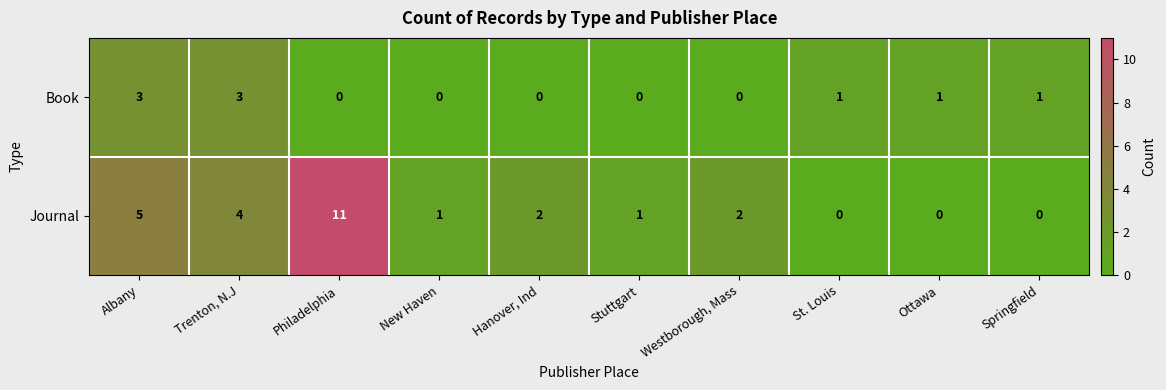

Reading right to left, what are all the values shown in this chart?

Book: Springfield=1	Ottawa=1	St. Louis=1	Westborough, Mass=0	Stuttgart=0	Hanover, Ind=0	New Haven=0	Philadelphia=0	Trenton, N.J=3	Albany=3
Journal: Springfield=0	Ottawa=0	St. Louis=0	Westborough, Mass=2	Stuttgart=1	Hanover, Ind=2	New Haven=1	Philadelphia=11	Trenton, N.J=4	Albany=5